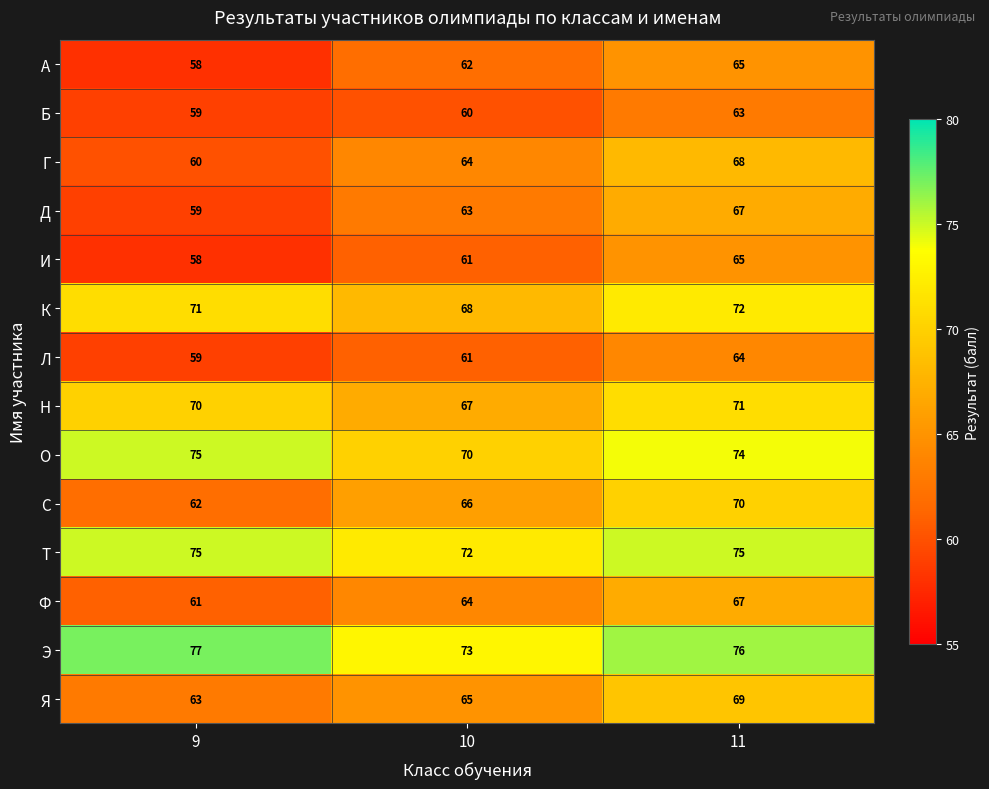

How many data points does each series have?

3